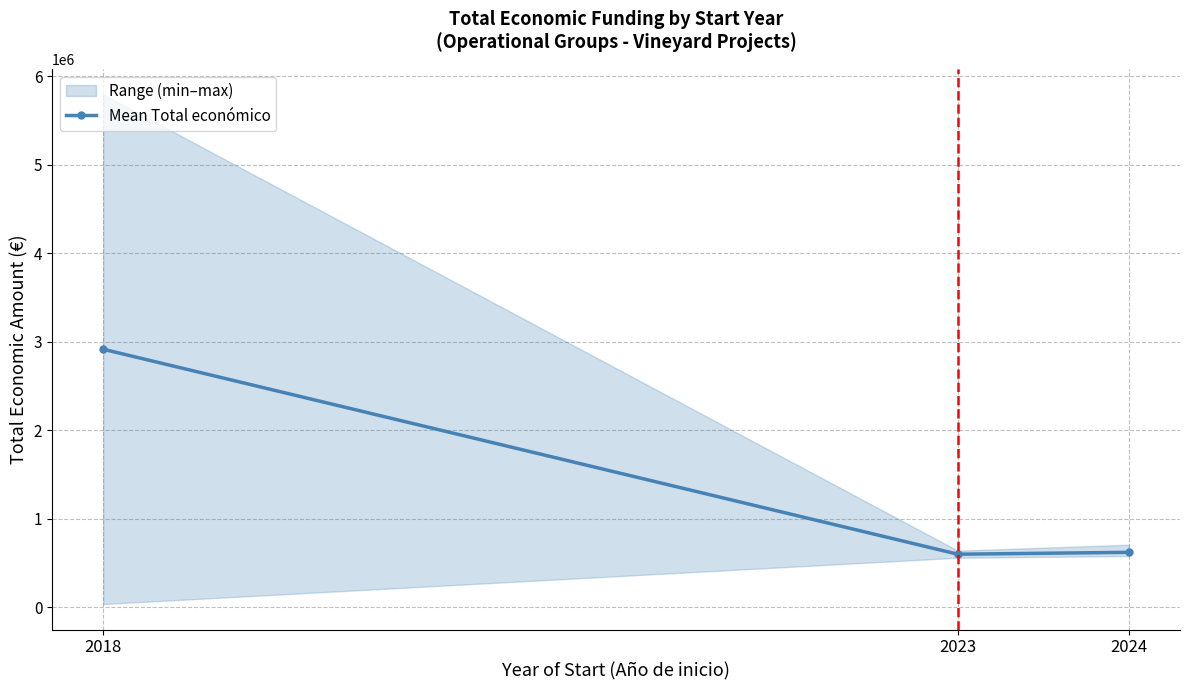

What is the average value?

1378192.4